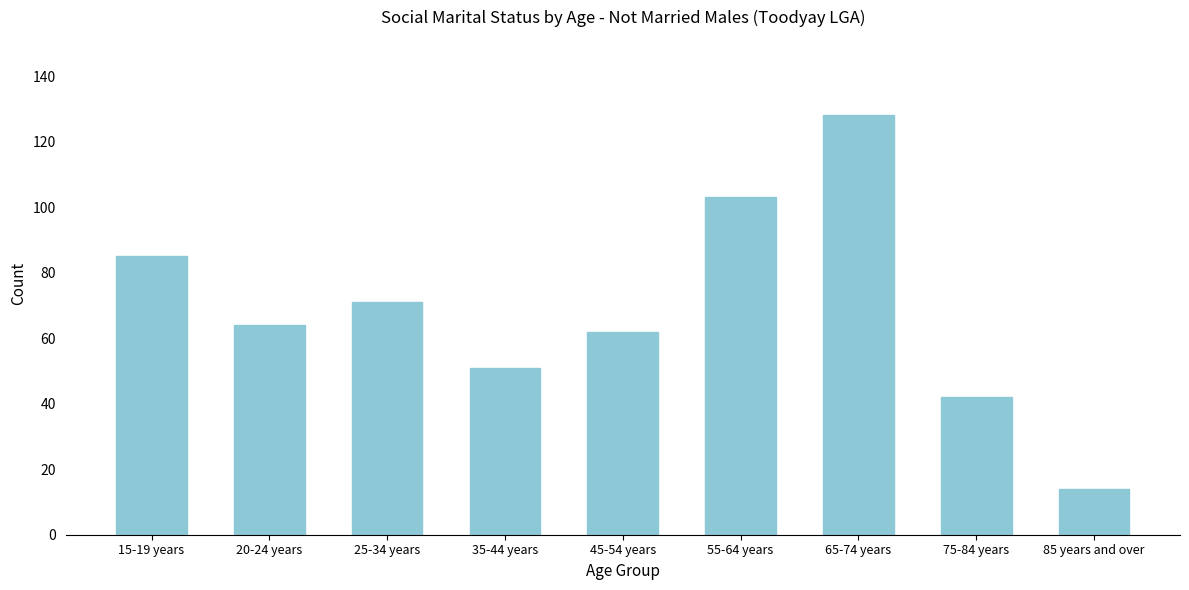

Reading right to left, list all the values displayed in this chart.

85 years and over=14	75-84 years=42	65-74 years=128	55-64 years=103	45-54 years=62	35-44 years=51	25-34 years=71	20-24 years=64	15-19 years=85